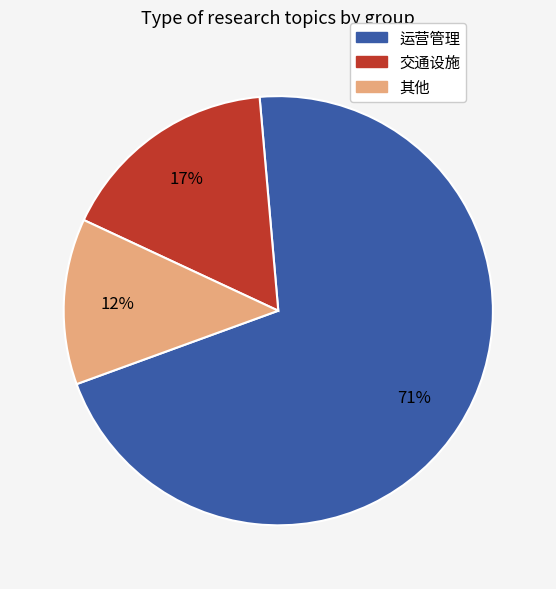

How many slices are in this pie chart?

3